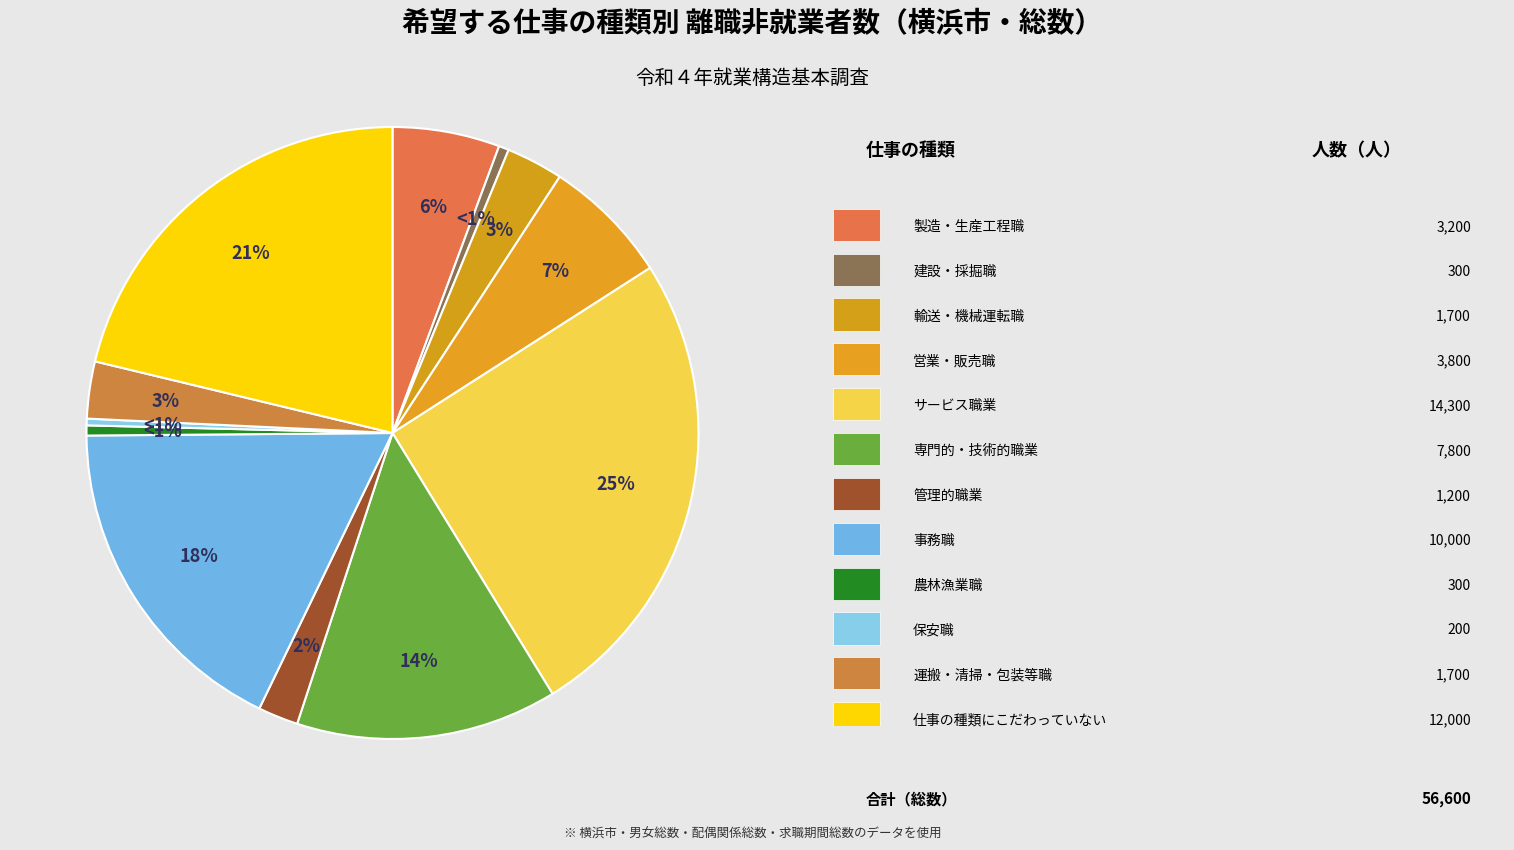

To the nearest percent, what is the difference between the largest and smallest slice percentages?

25%